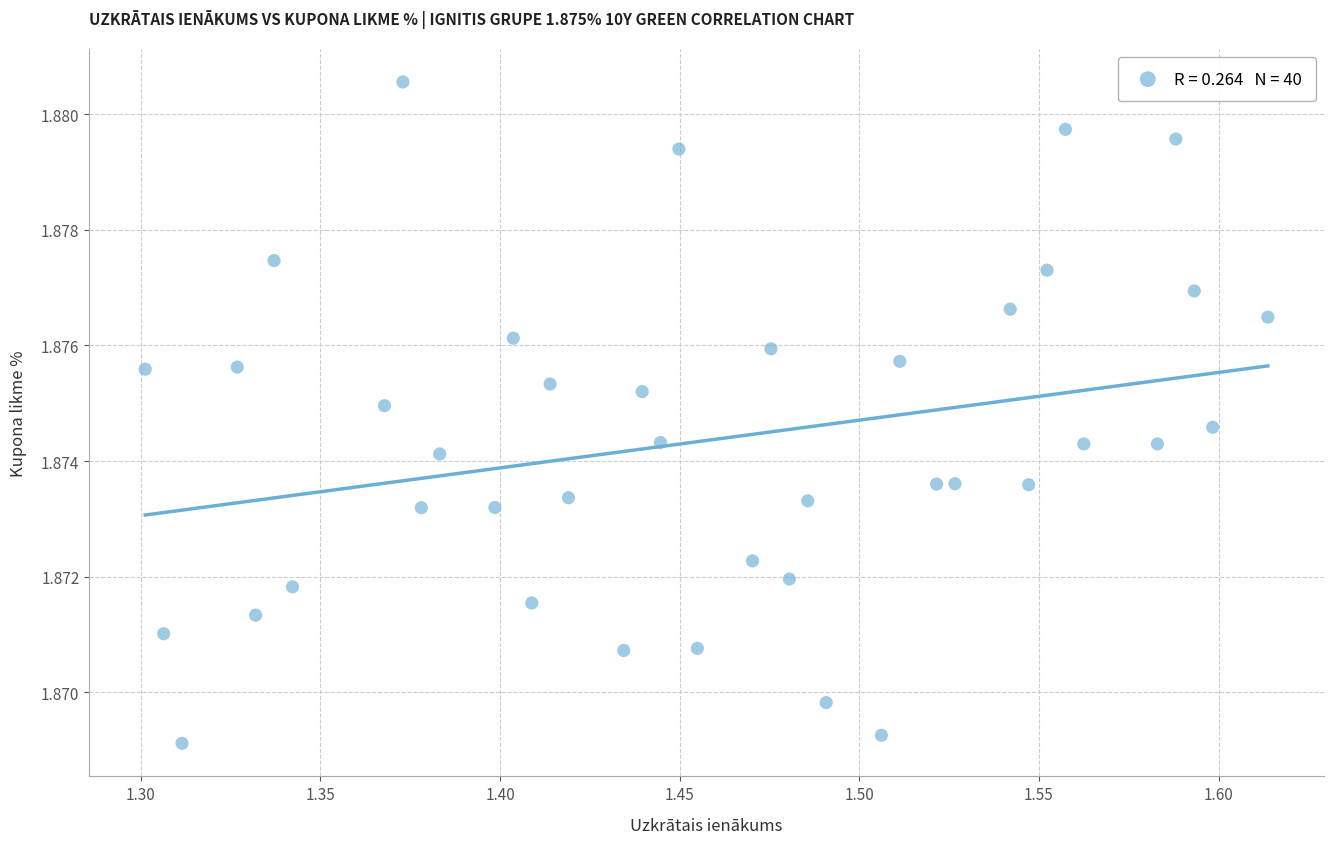

What is the range of X values (max minus min)?

0.3